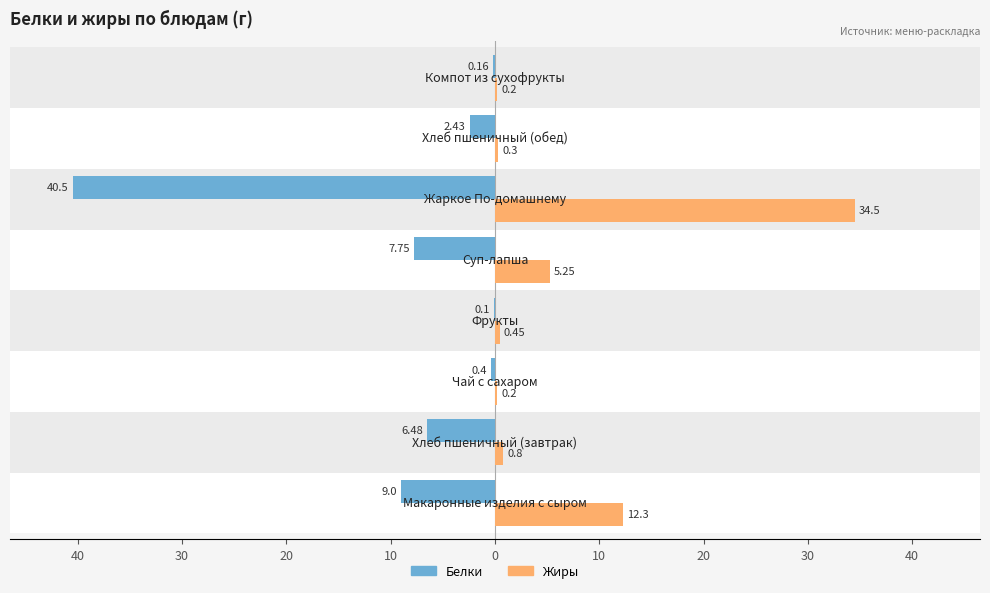

What are all the series names shown in the legend?

Белки, Жиры